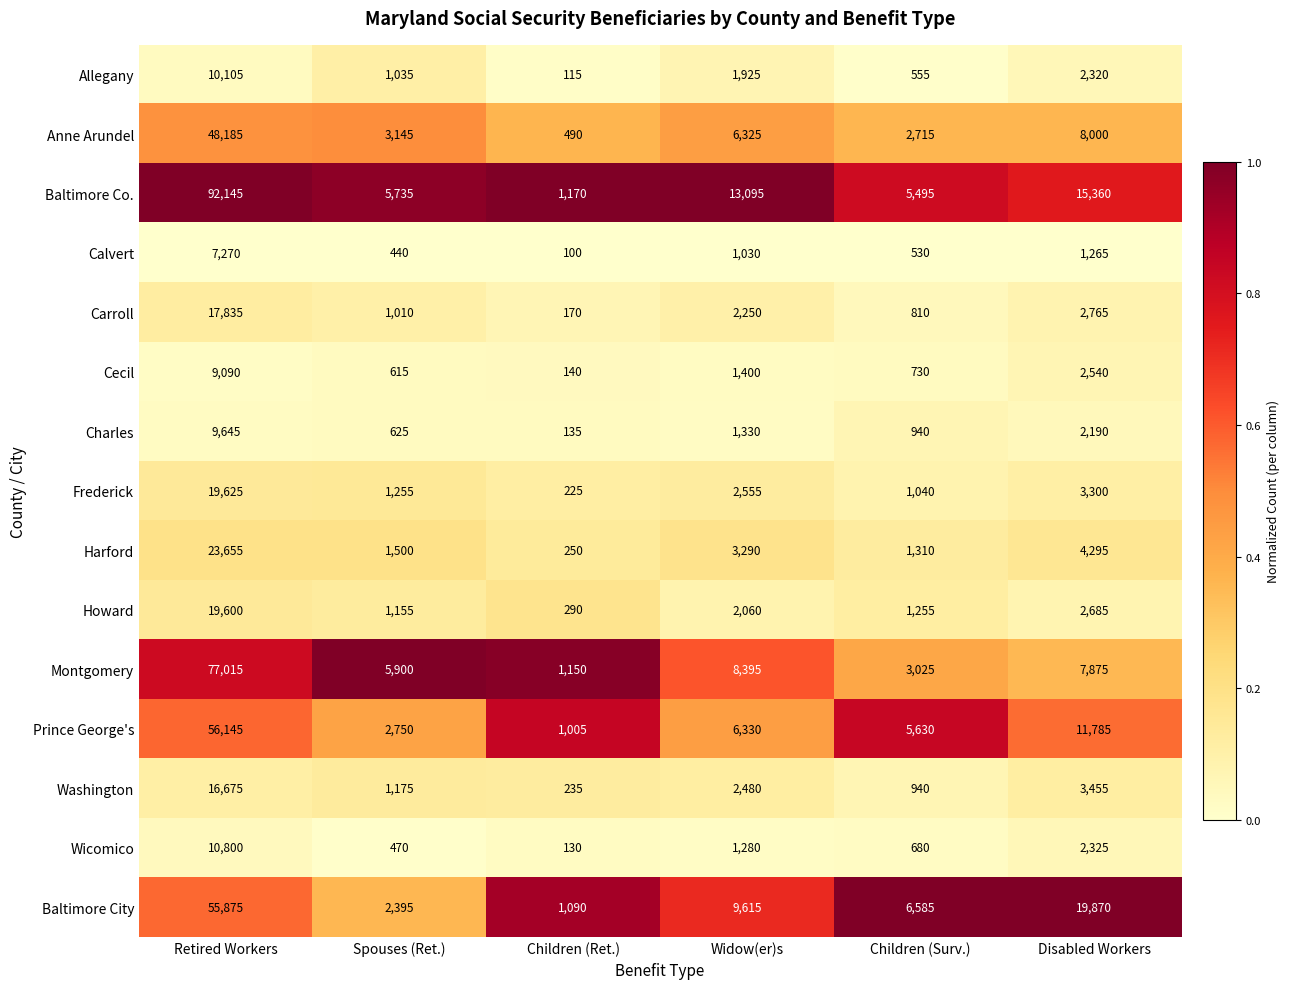

At which label is Harford closest to 11952?

Disabled Workers